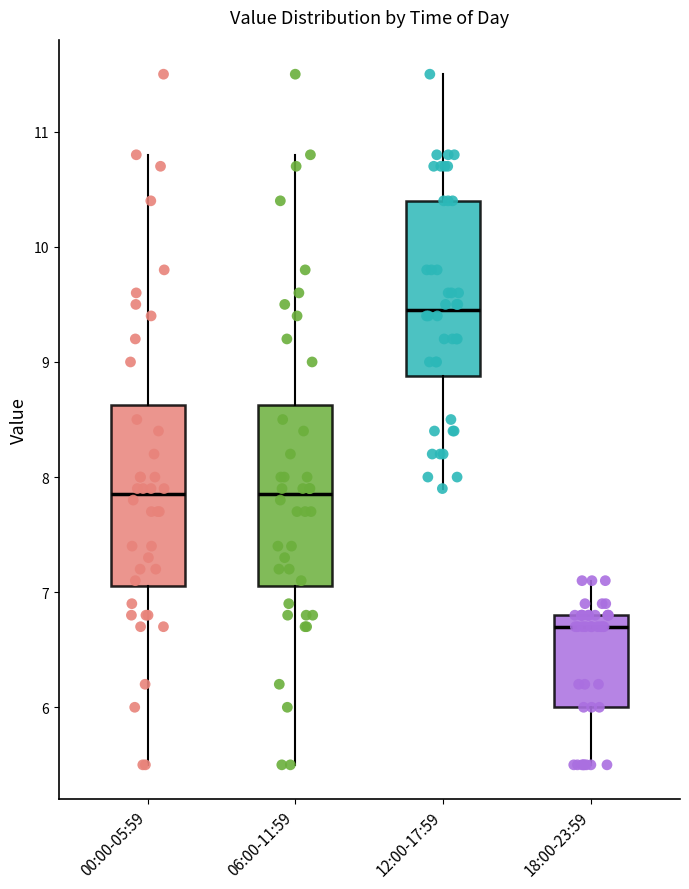

Where does the upper whisker of the box for 06:00-11:59 end on the y-axis? The values are not printed on the chart, so give them approximately, as read against the axis.

10.8